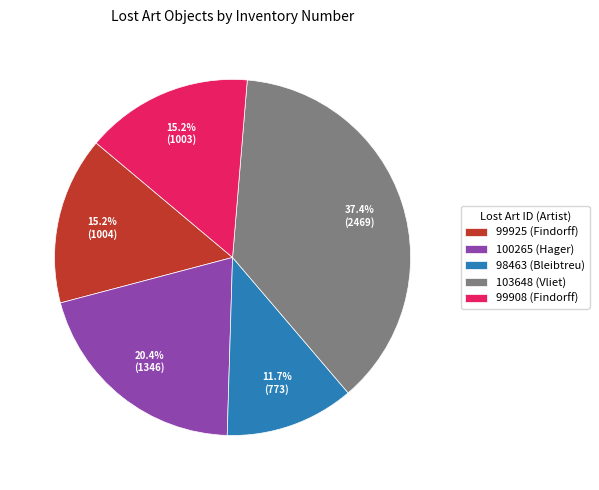

Does any single category account for the majority?

No